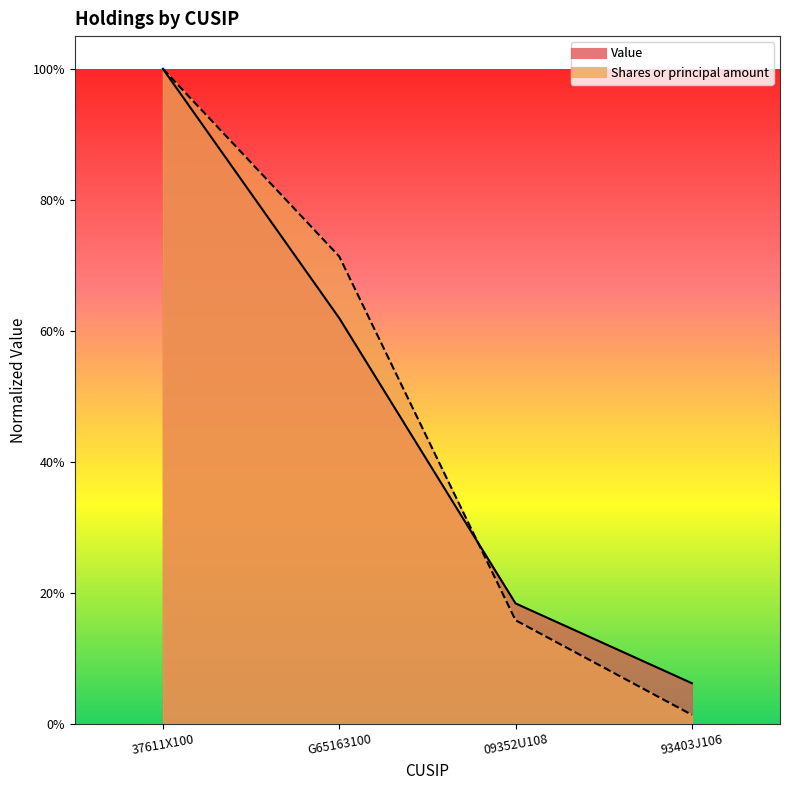

How many intersections are there between Shares or principal amount and Value?

1